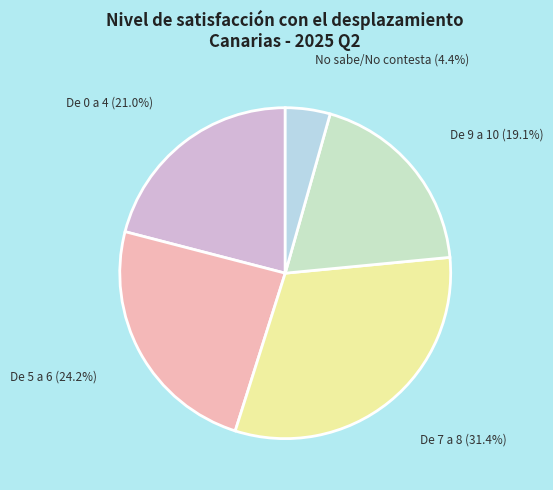

Which slice is the smallest?

No sabe/No contesta